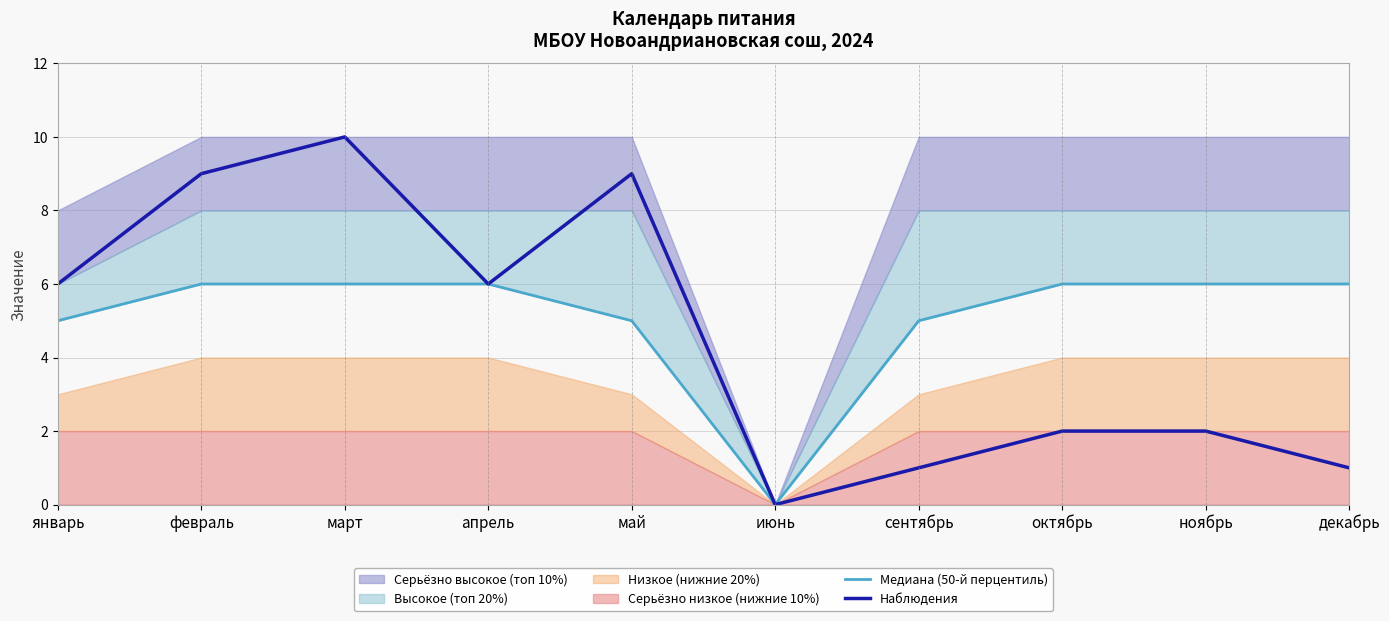

The Медиана (50-й перцентиль) series shows 6 at ноябрь. True or false?

True